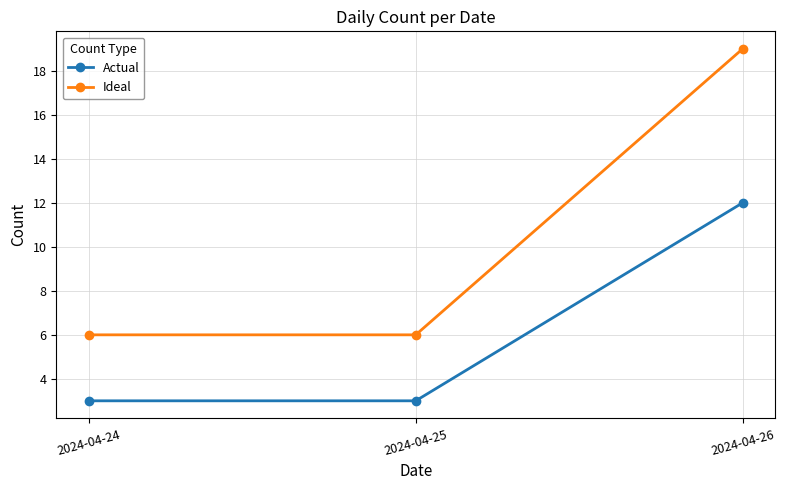

Which series has the largest range (max minus min)?

Ideal